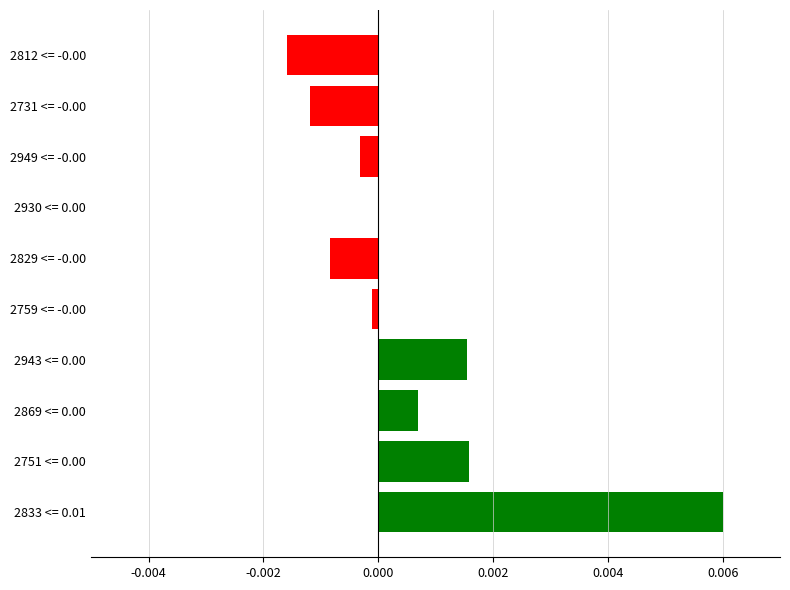

True or false: the data shows 0.0 at 2930 <= 0.00.

True